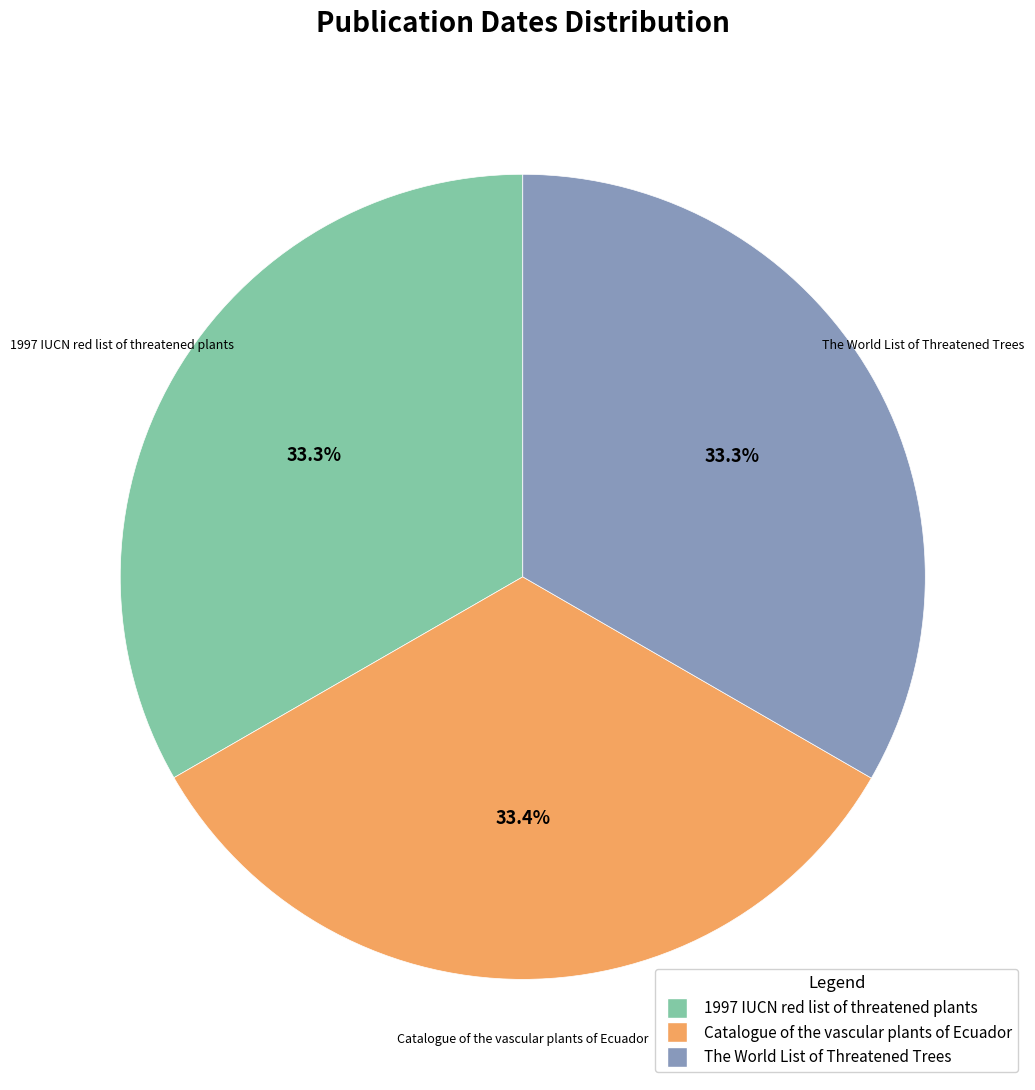

What percentage is the 1997 IUCN red list of threatened plants slice, to the nearest percent?

33%